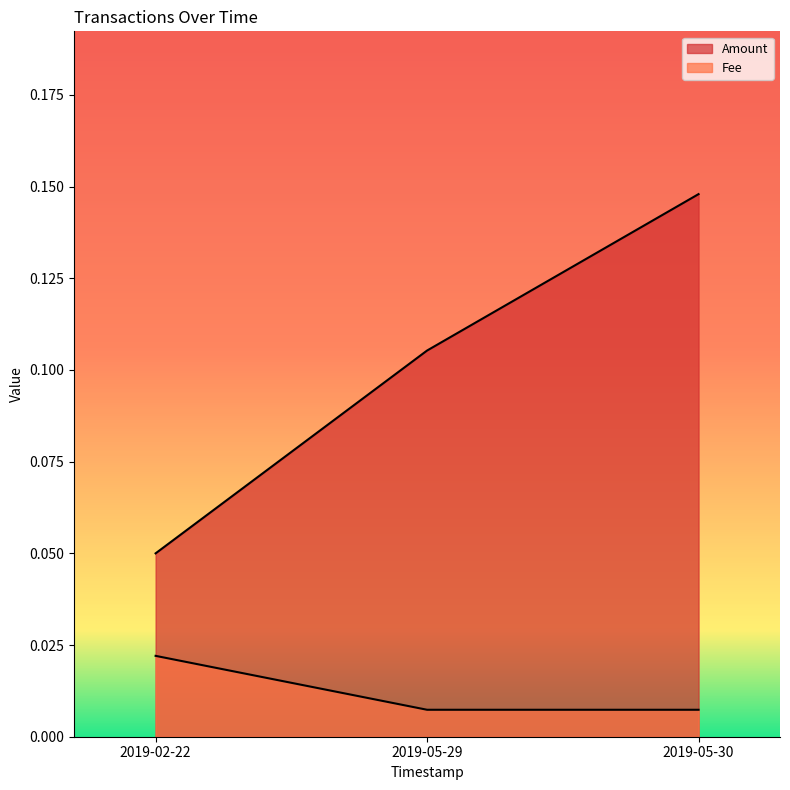

How many categories are shown in the chart?

3